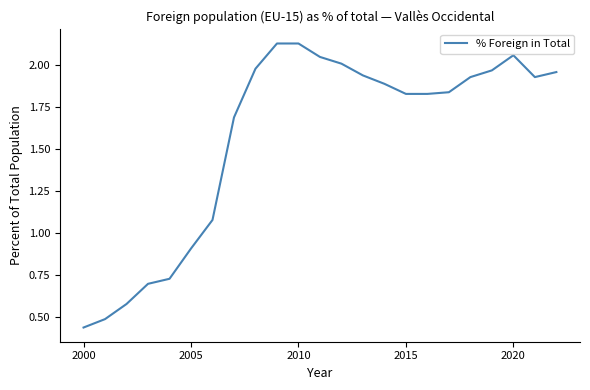

Which label corresponds to the smallest value in the chart?

2000